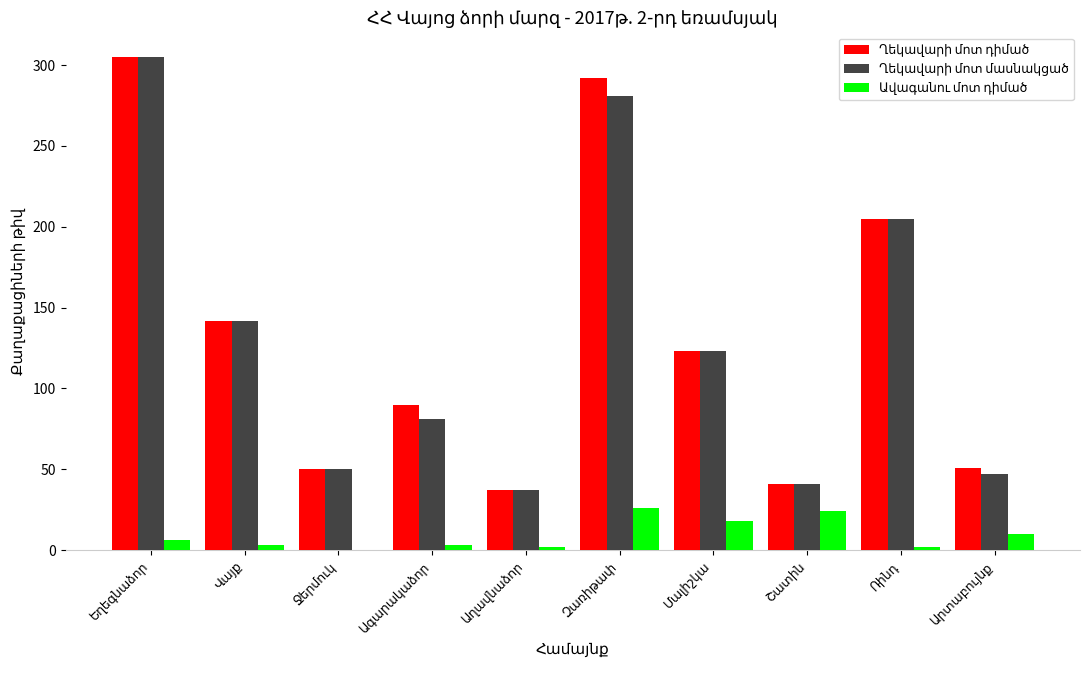

What is the maximum value shown in the chart?

305